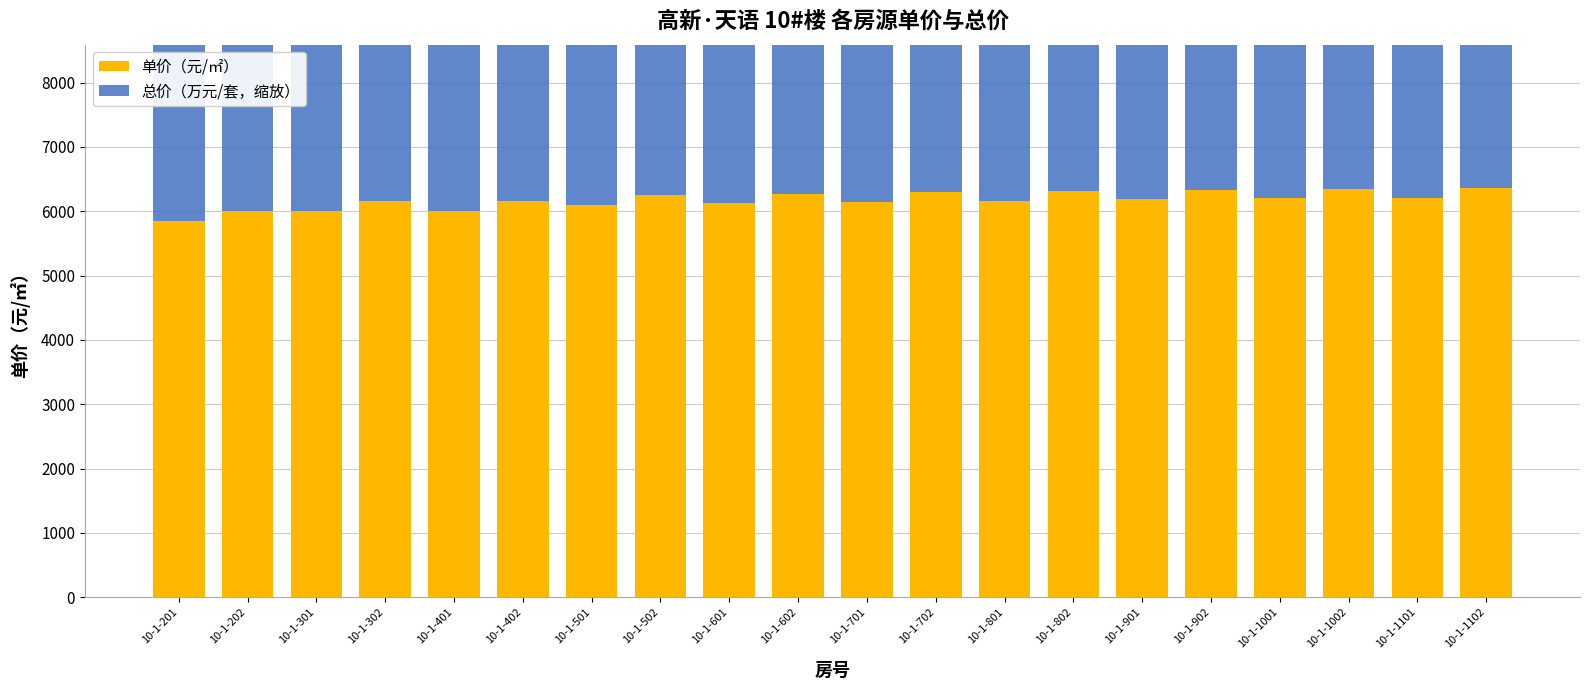

What is the sum of the 总价（万元/套，缩放） values at 10-1-1101 and 10-1-1002?

6283.0